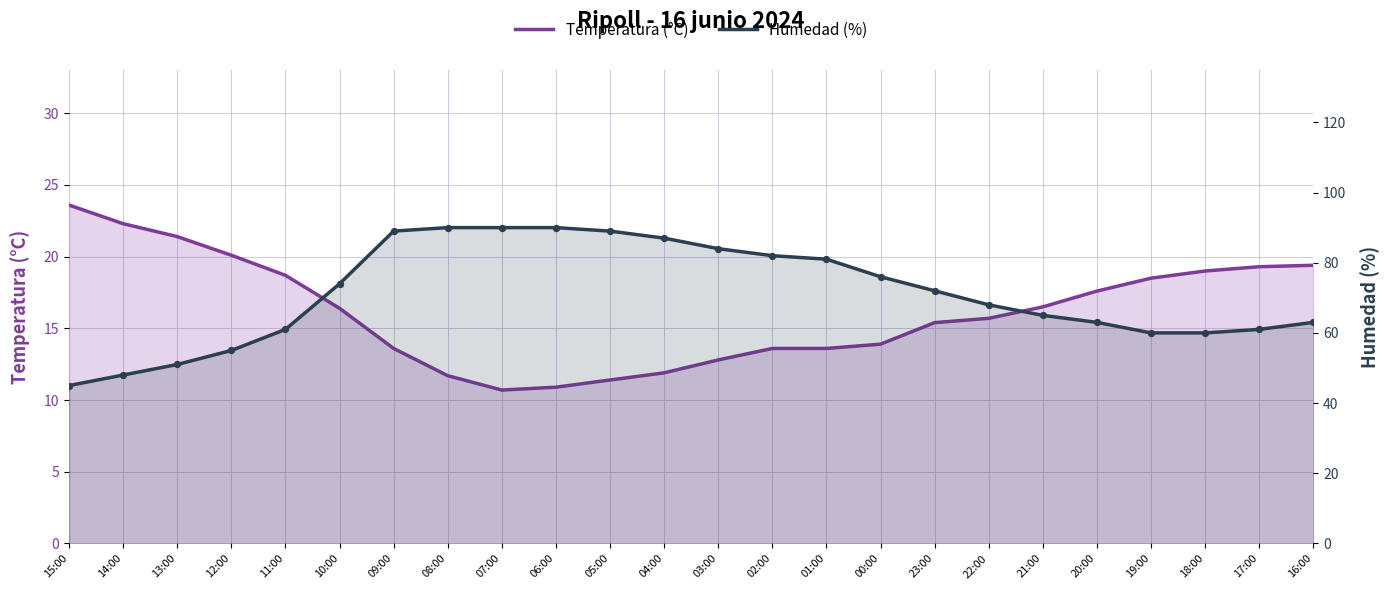

Is the value of Humedad (%) at 16:00 greater than the value of Temperatura (°C) at 19:00?

Yes